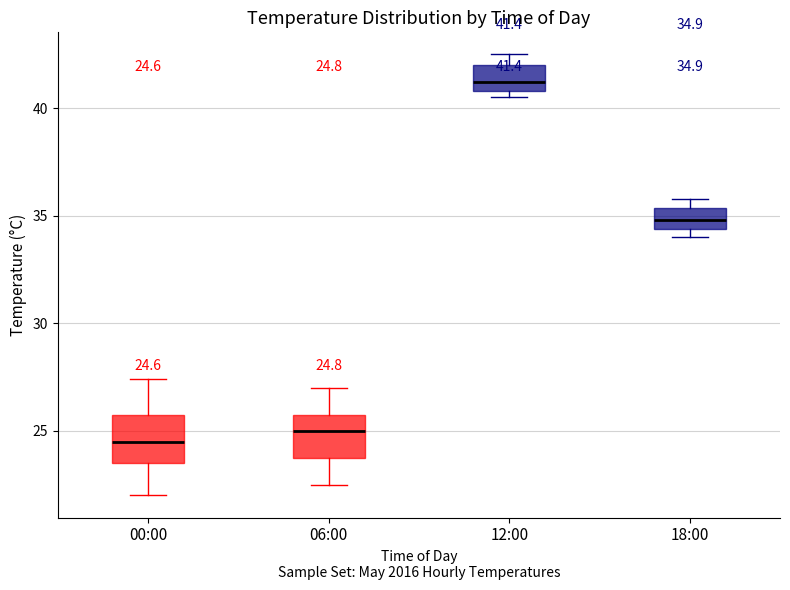

Which box has the highest median line?

12:00